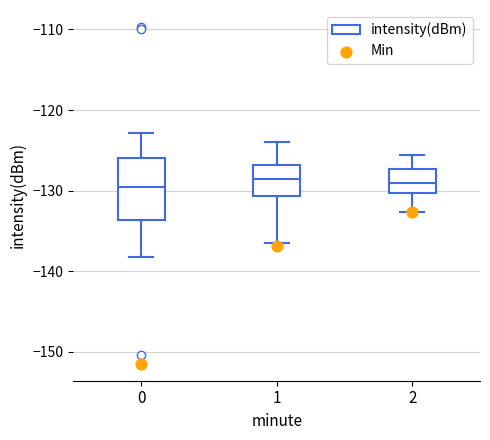

Reading left to right, read every box against the y-axis: the position of its median line, the range the box covers, and the ends of its whiskers. The values are not printed on the chart, so give them approximately, as read against the axis.

0: median -129, box -134 to -126, whiskers -138 to -123
1: median -128, box -131 to -127, whiskers -136 to -124
2: median -129, box -130 to -127, whiskers -133 to -126